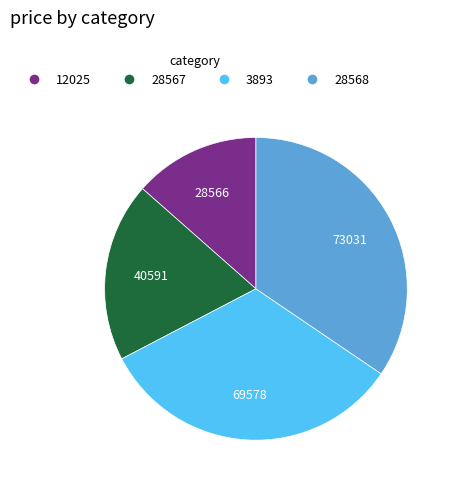

How many slices are in this pie chart?

4